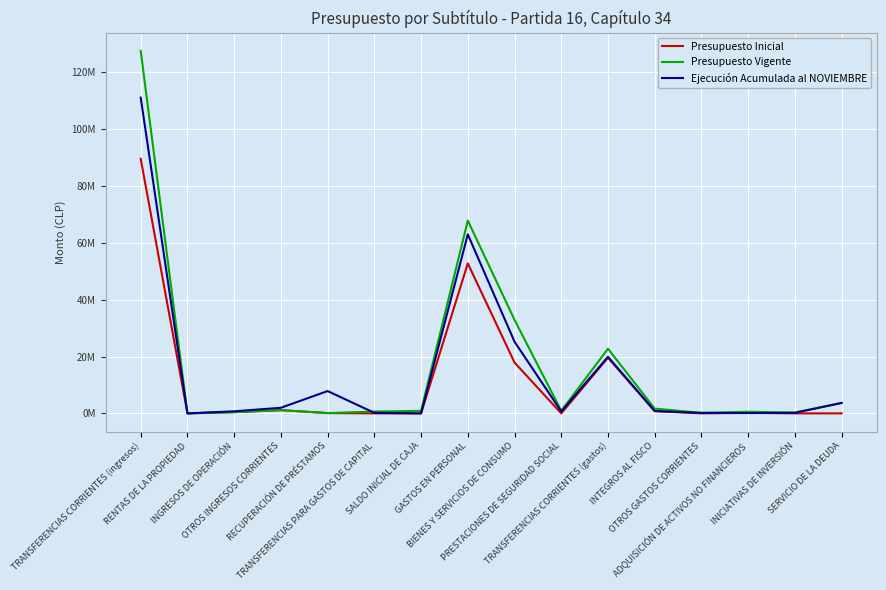

Which series ends up on top after the final intersection of Presupuesto Vigente and Ejecución Acumulada al NOVIEMBRE?

Presupuesto Vigente